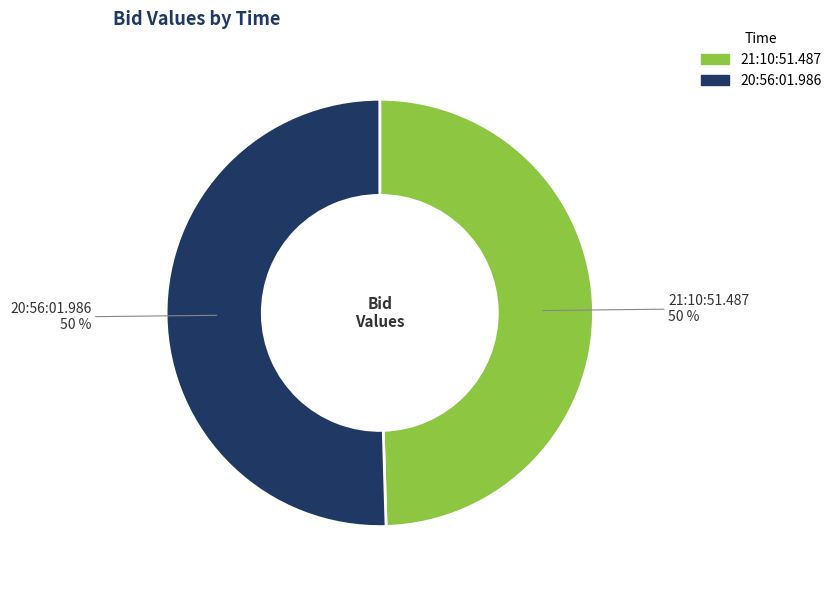

To the nearest percent, what portion does 20:56:01.986 represent?

50%